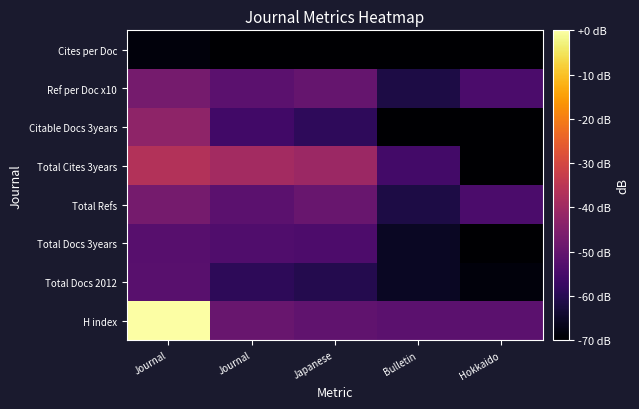

What is the minimum value shown in the chart?

-70.0